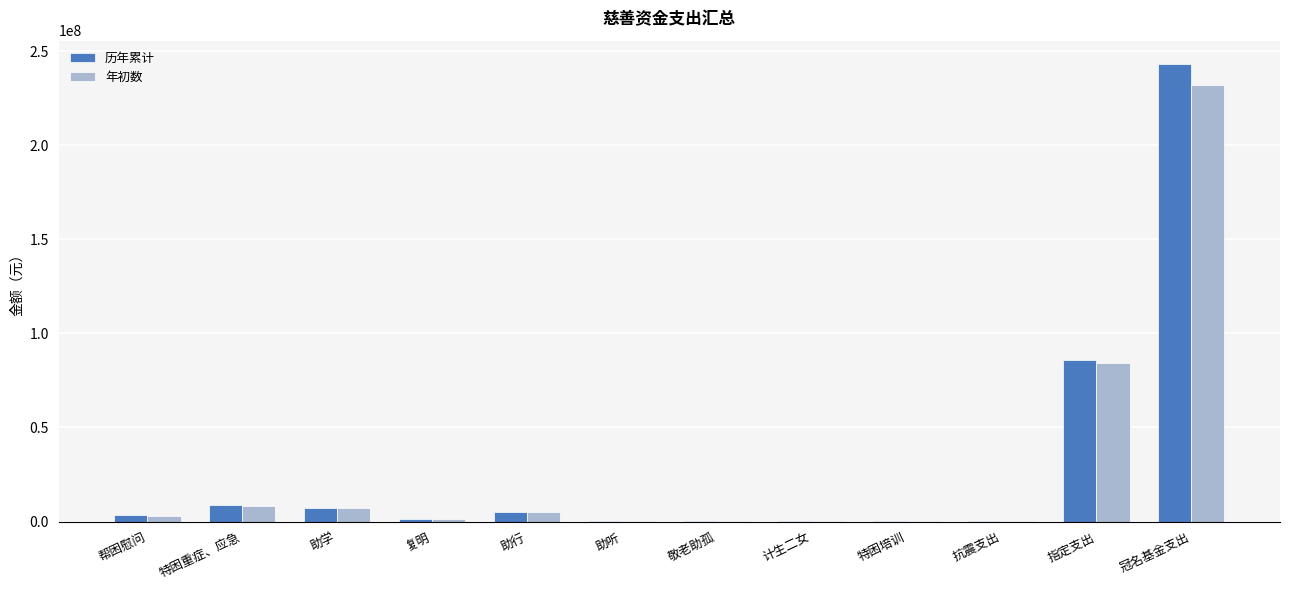

Where does the 历年累计 series first go above 3654612?

帮困慰问